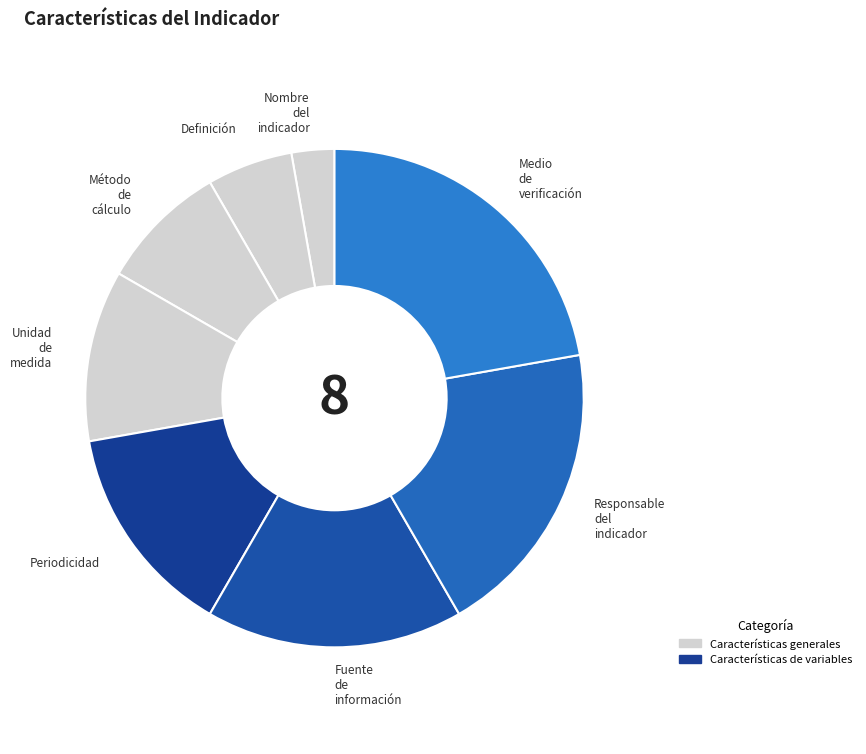

Which category has the biggest portion of the pie?

Medio de verificación